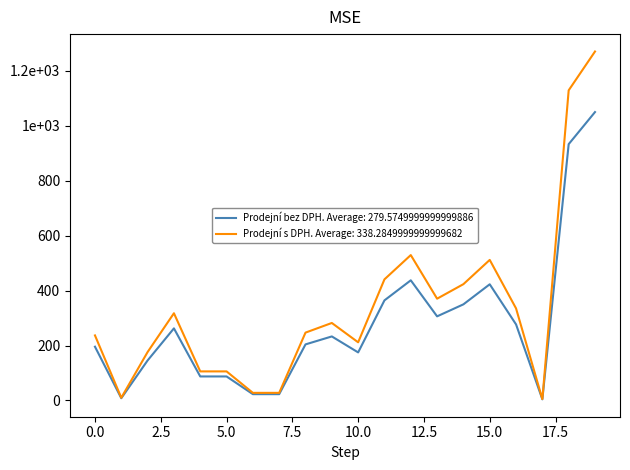

Does the chart have visible grid lines?

No